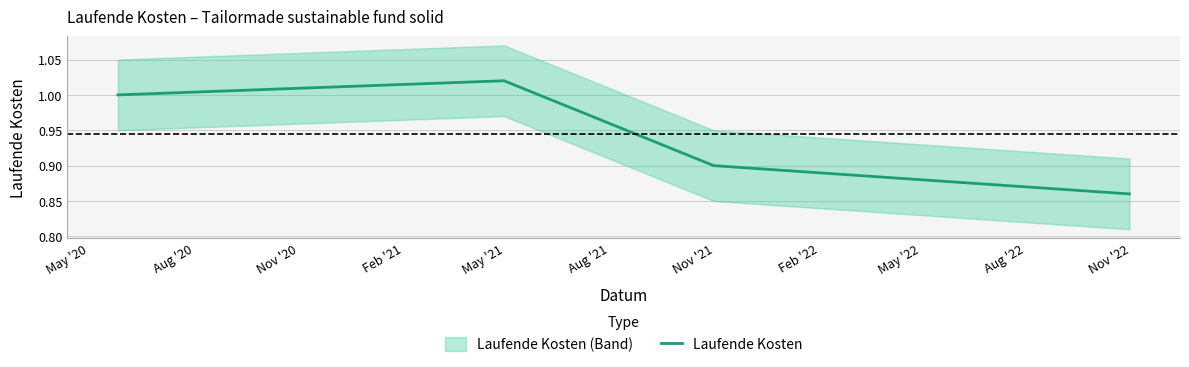

In Laufende Kosten, how many points are higher than both neighbors (excluding endpoints)?

1